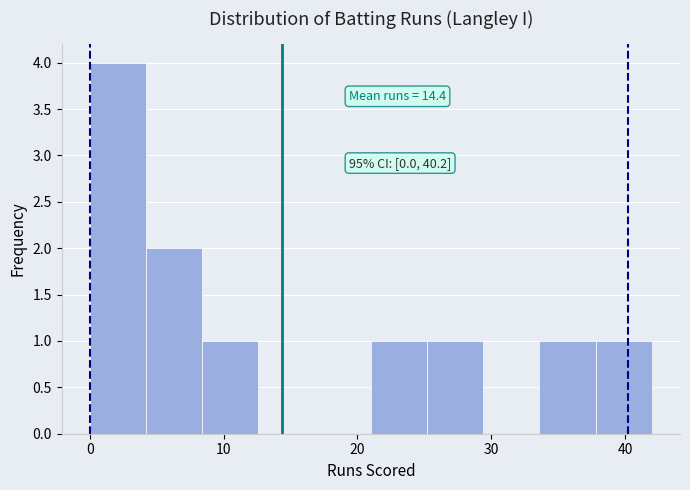

Which range on the x-axis has the tallest bar?

0.0 to 4.2